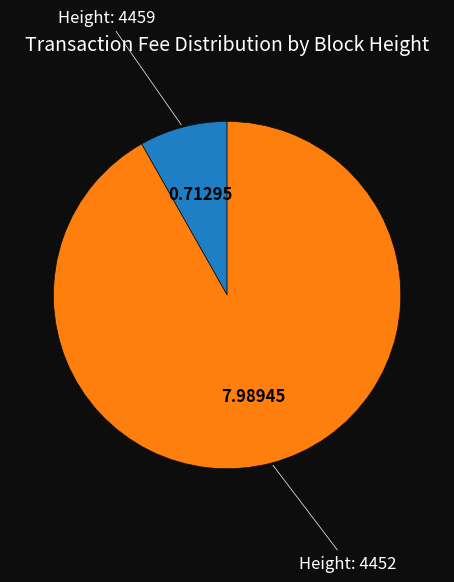

Is there a majority slice in this chart?

Yes